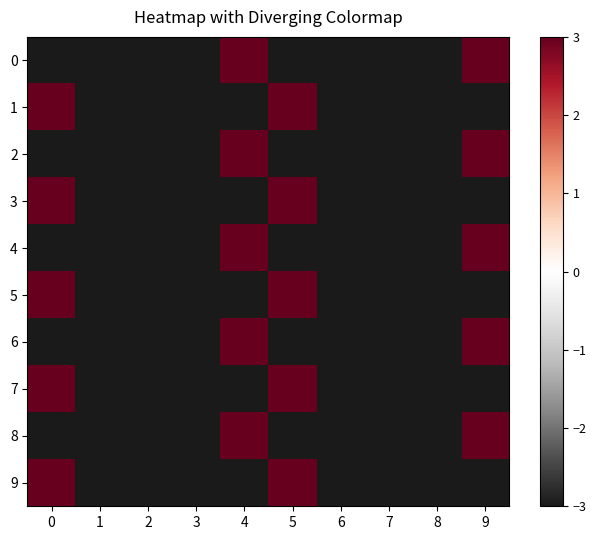

Reading left to right, extract all data points from this chart.

0: 0=-3	1=-3	2=-3	3=-3	4=3	5=-3	6=-3	7=-3	8=-3	9=3
1: 0=3	1=-3	2=-3	3=-3	4=-3	5=3	6=-3	7=-3	8=-3	9=-3
2: 0=-3	1=-3	2=-3	3=-3	4=3	5=-3	6=-3	7=-3	8=-3	9=3
3: 0=3	1=-3	2=-3	3=-3	4=-3	5=3	6=-3	7=-3	8=-3	9=-3
4: 0=-3	1=-3	2=-3	3=-3	4=3	5=-3	6=-3	7=-3	8=-3	9=3
5: 0=3	1=-3	2=-3	3=-3	4=-3	5=3	6=-3	7=-3	8=-3	9=-3
6: 0=-3	1=-3	2=-3	3=-3	4=3	5=-3	6=-3	7=-3	8=-3	9=3
7: 0=3	1=-3	2=-3	3=-3	4=-3	5=3	6=-3	7=-3	8=-3	9=-3
8: 0=-3	1=-3	2=-3	3=-3	4=3	5=-3	6=-3	7=-3	8=-3	9=3
9: 0=3	1=-3	2=-3	3=-3	4=-3	5=3	6=-3	7=-3	8=-3	9=-3